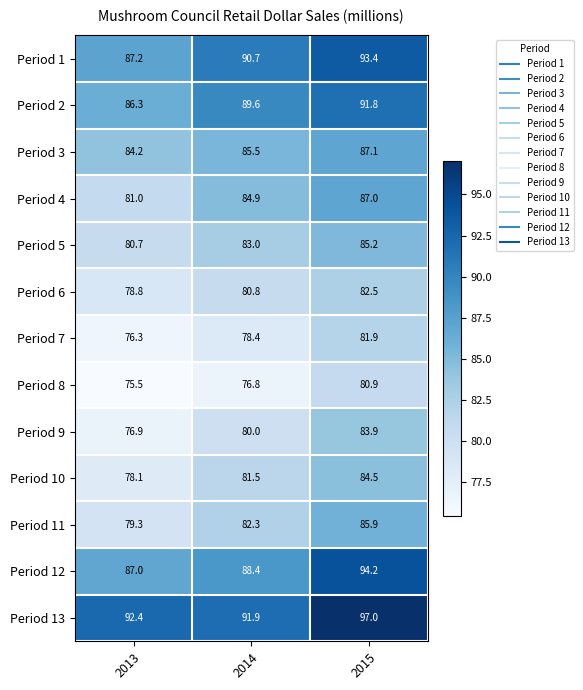

At which category is the sum across all series the highest?

2015